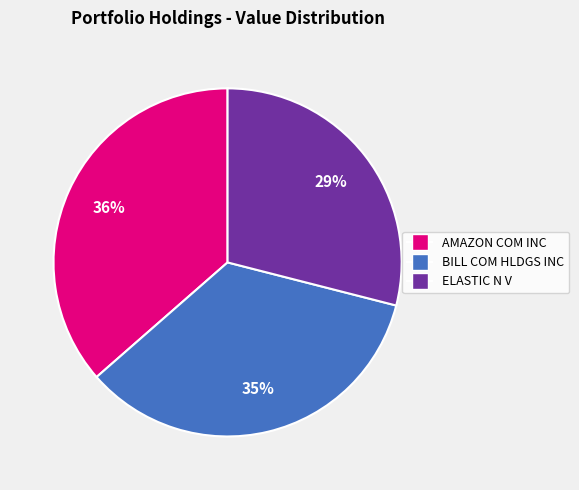

How many slices are in this pie chart?

3